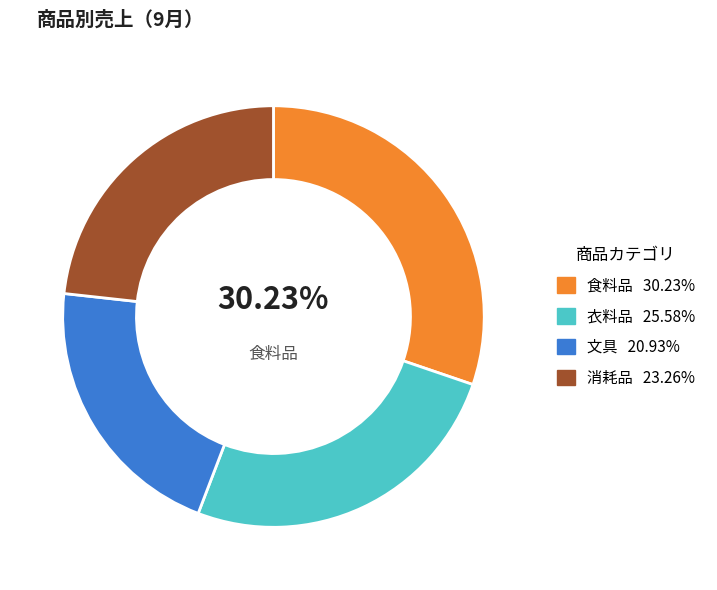

Does any single category account for the majority?

No